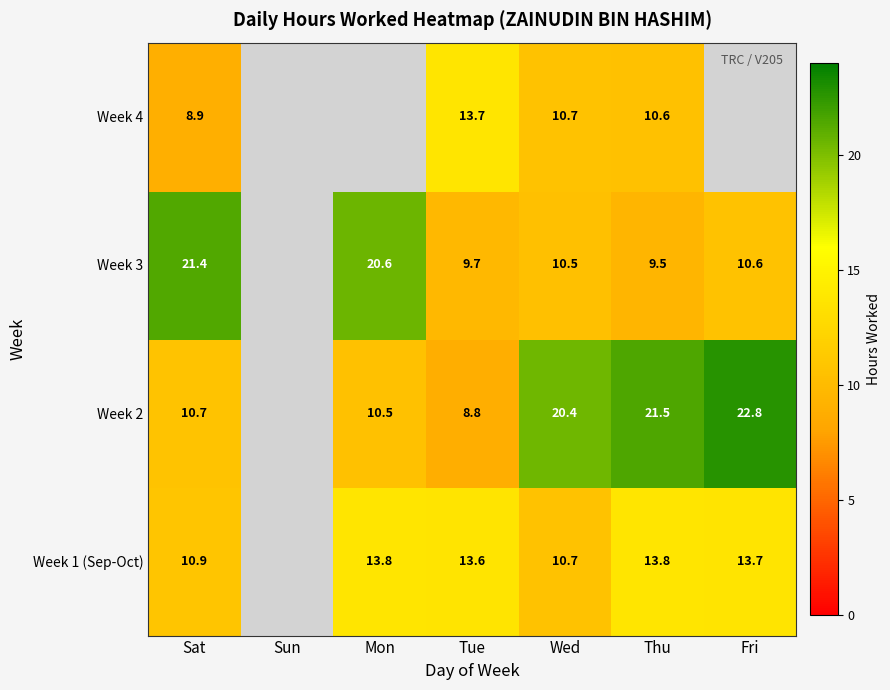

Is the value of Week 2 at Mon greater than the value of Week 4 at Sat?

Yes